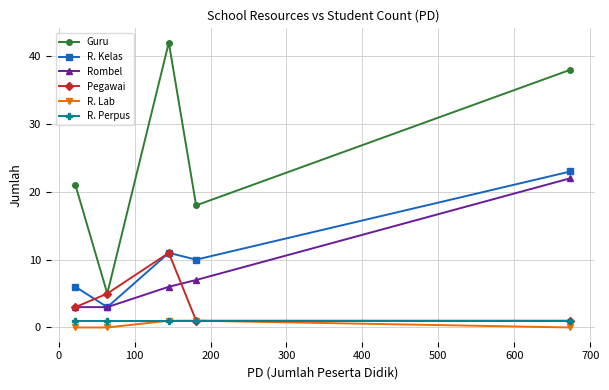

True or false: R. Lab and R. Kelas intersect in this chart.

False